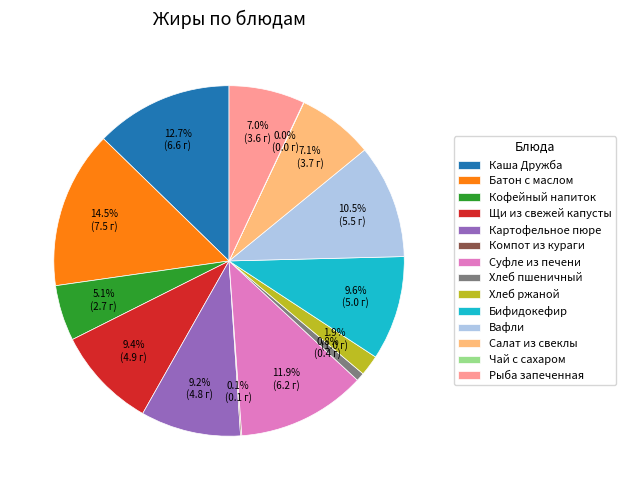

Approximately how many times larger is the value at Хлеб ржаной compared to Суфле из печени?

0.2